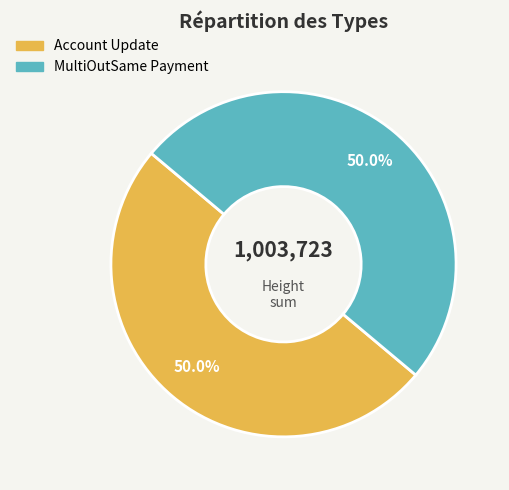

How many segments does this pie chart have?

2